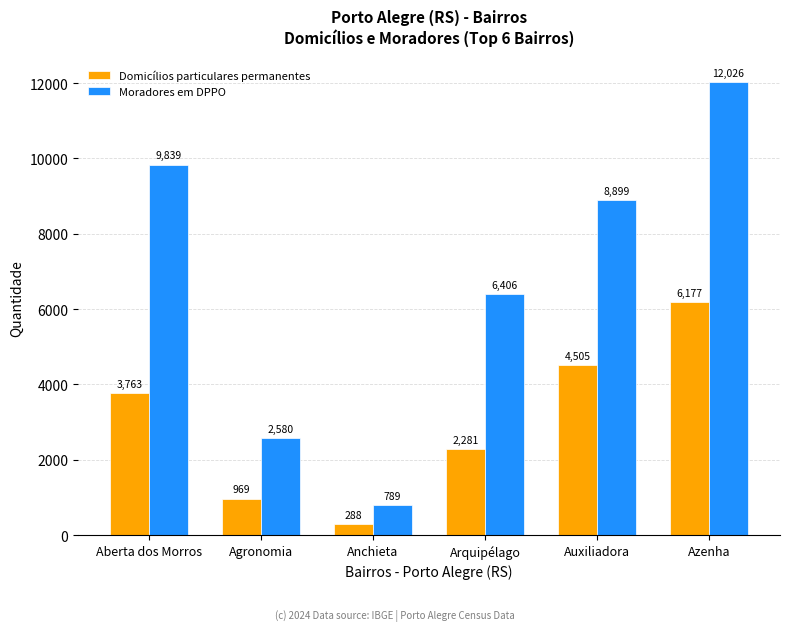

What is the label of the 1st bar from the right?

Azenha